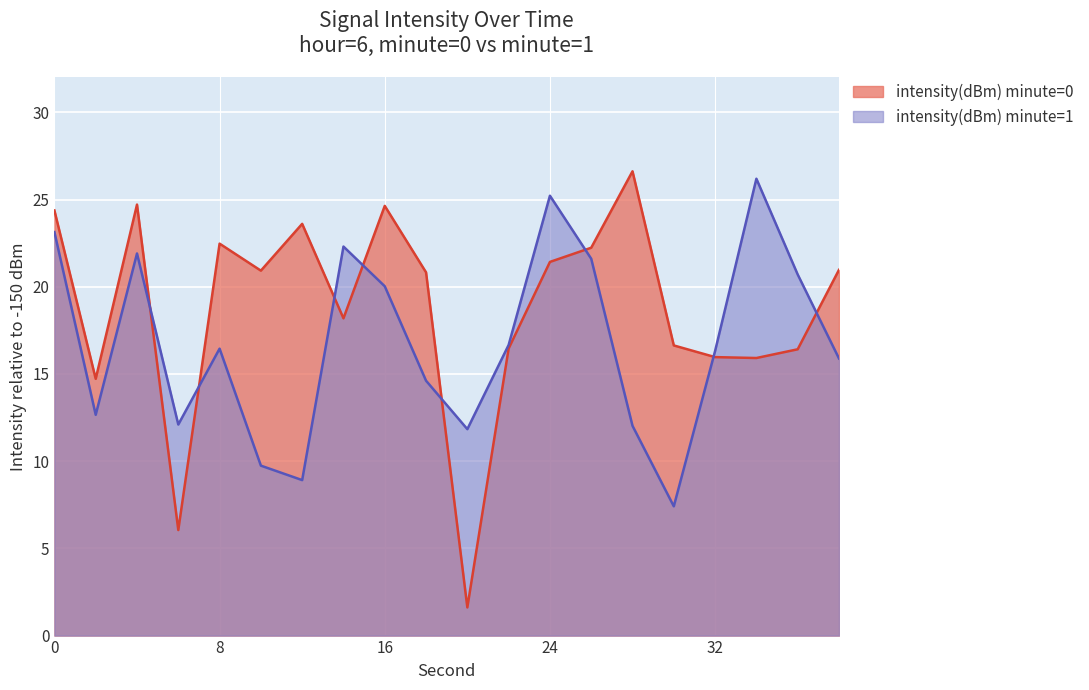

At which category does the chart reach its peak across all series?

28